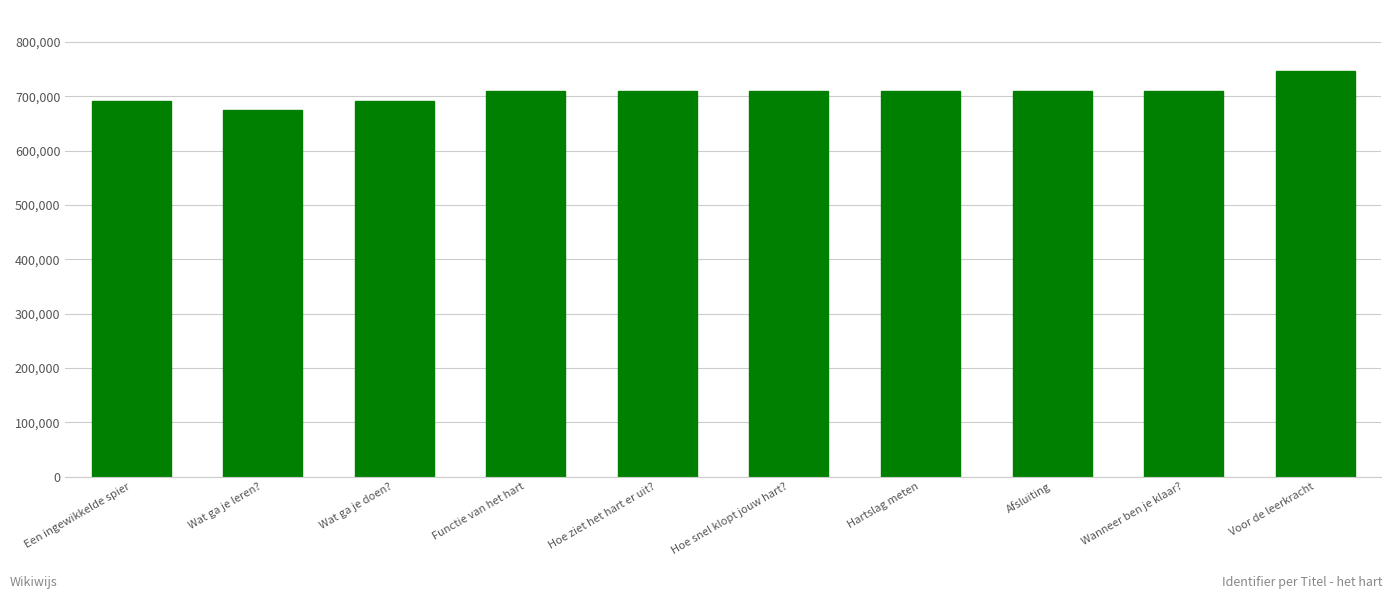

What is the difference between the maximum and minimum values?

71462